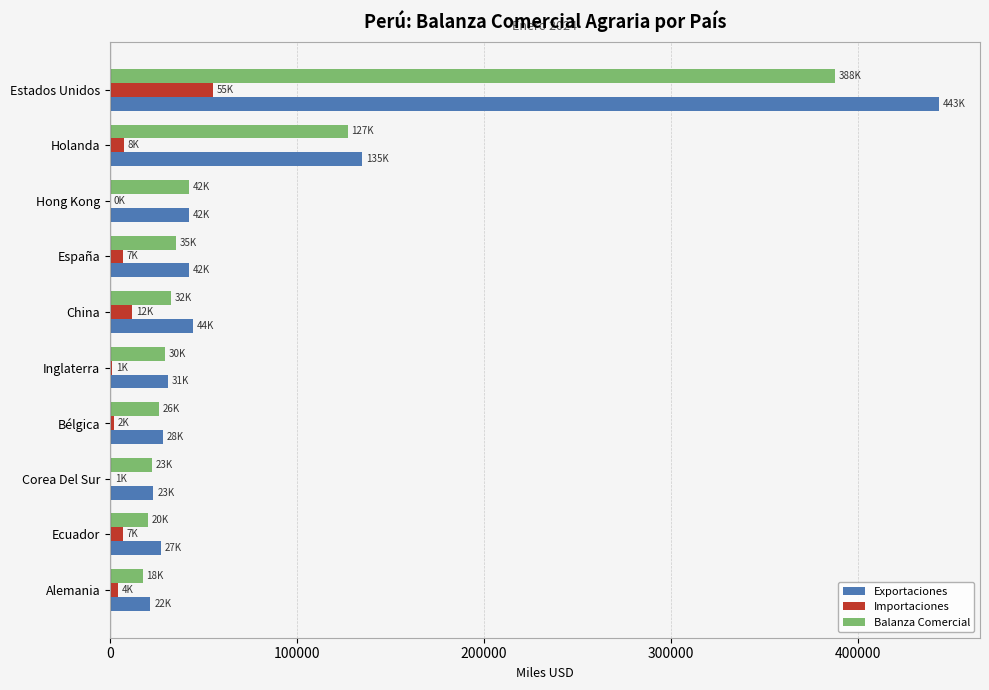

What is the maximum value shown in the chart?

443172.5